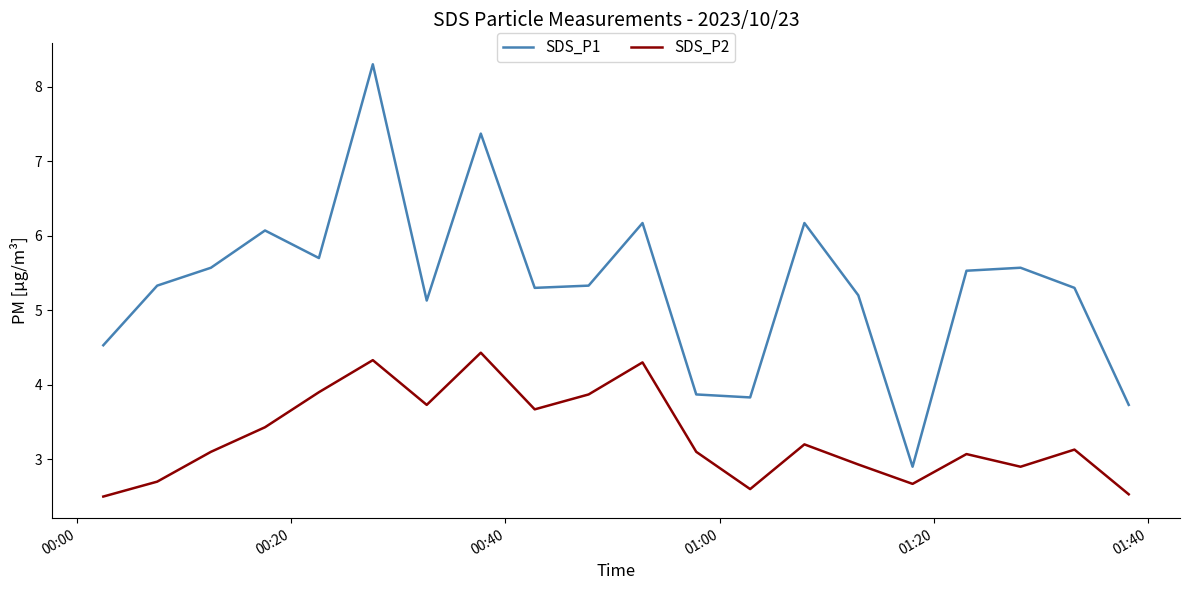

True or false: SDS_P1 and SDS_P2 intersect in this chart.

False